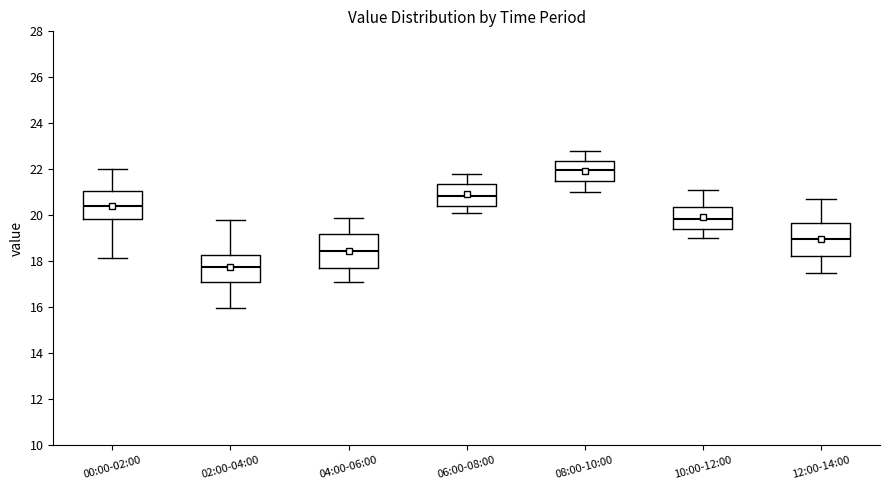

Where is the lower edge of the box for 08:00-10:00 on the y-axis? The values are not printed on the chart, so give them approximately, as read against the axis.

21.6